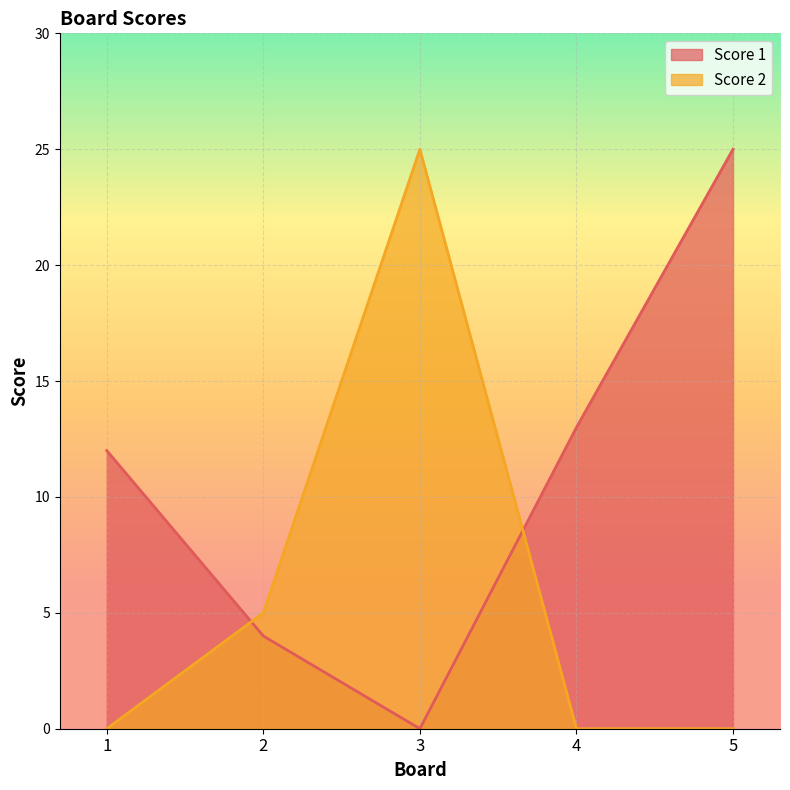

Which series changed the most between 1 and 5?

Score 1